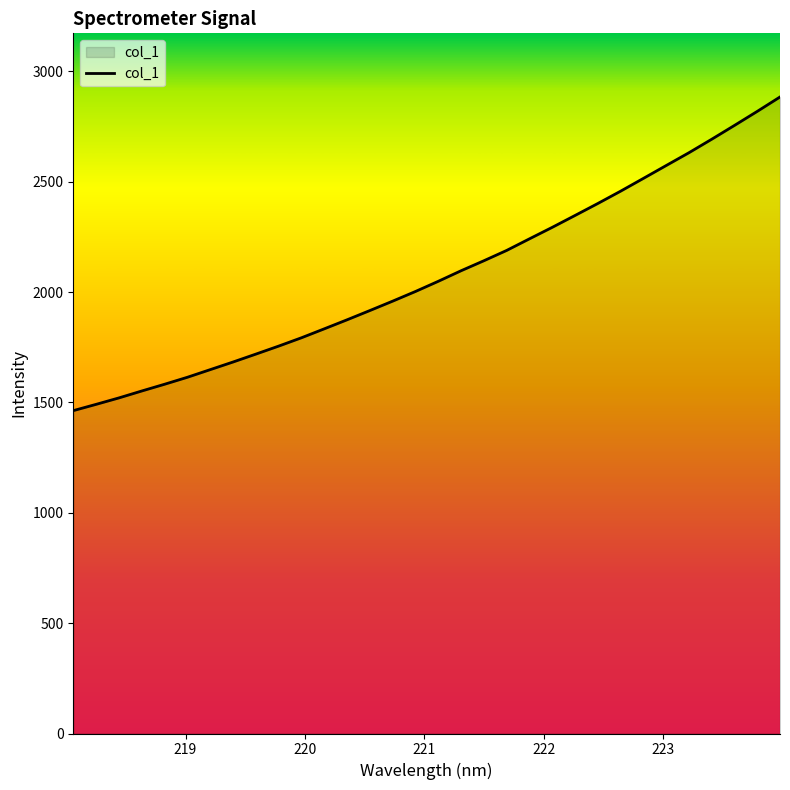

What is the maximum value shown in the chart?

2884.2